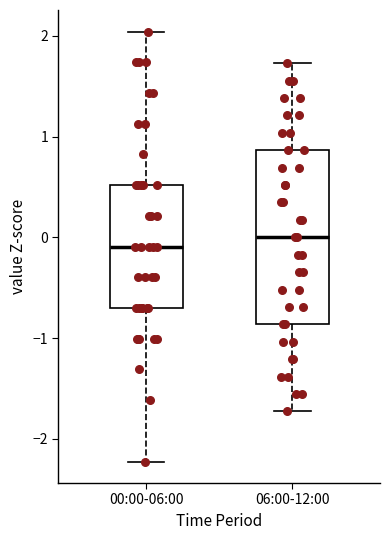

Reading left to right, read every box against the y-axis: the position of its median line, the range the box covers, and the ends of its whiskers. The values are not printed on the chart, so give them approximately, as read against the axis.

00:00-06:00: median -0.1, box -0.7 to 0.5, whiskers -2.2 to 2.0
06:00-12:00: median 0.0, box -0.9 to 0.9, whiskers -1.7 to 1.7